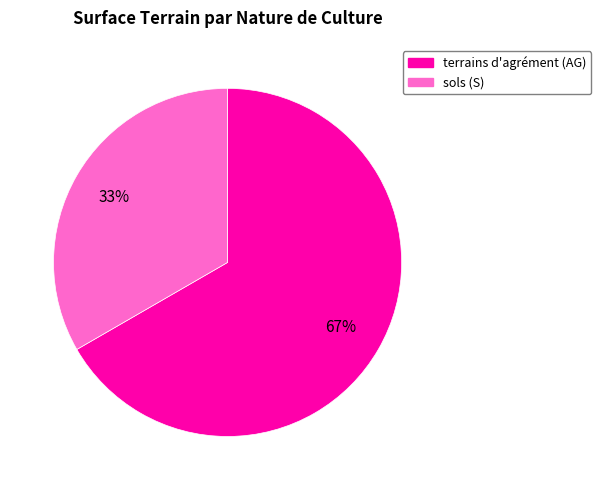

Does any single category account for the majority?

Yes